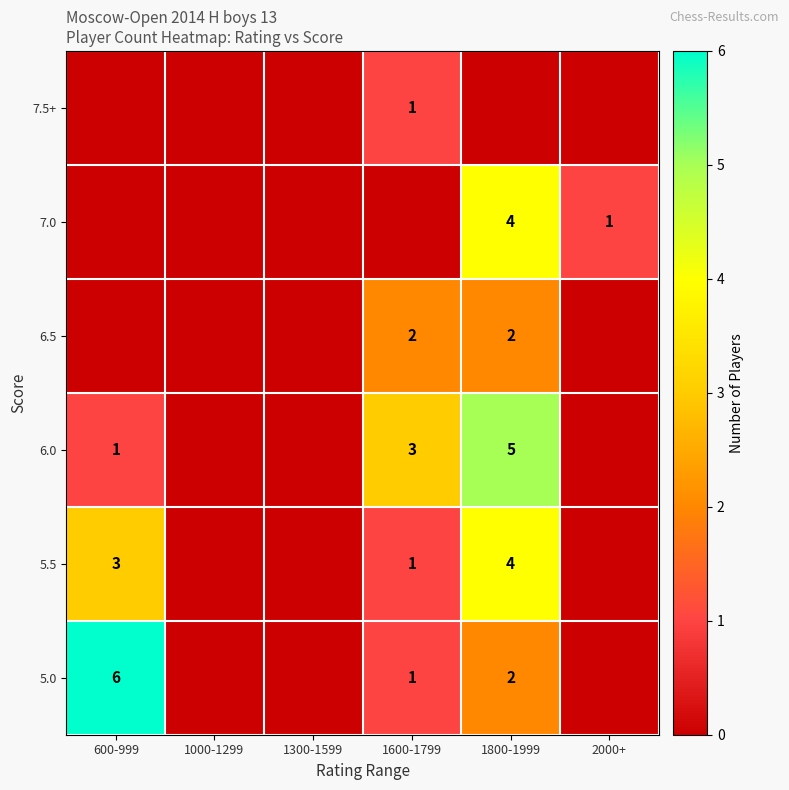

The value of 6.5 at 1600-1799 is 2. True or false?

True